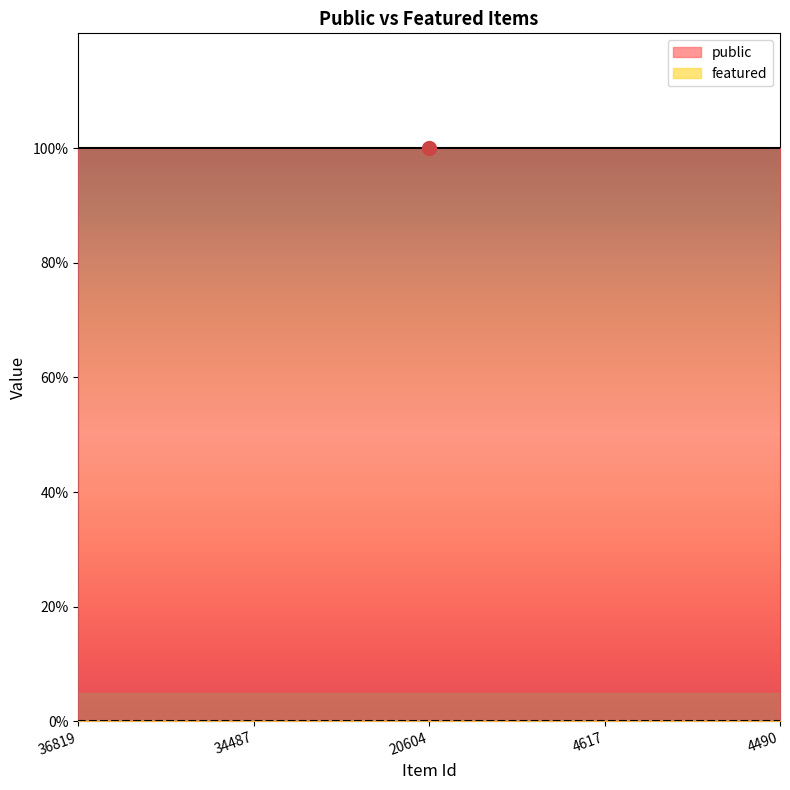

Is it true that featured equals 0 at 34487?

True